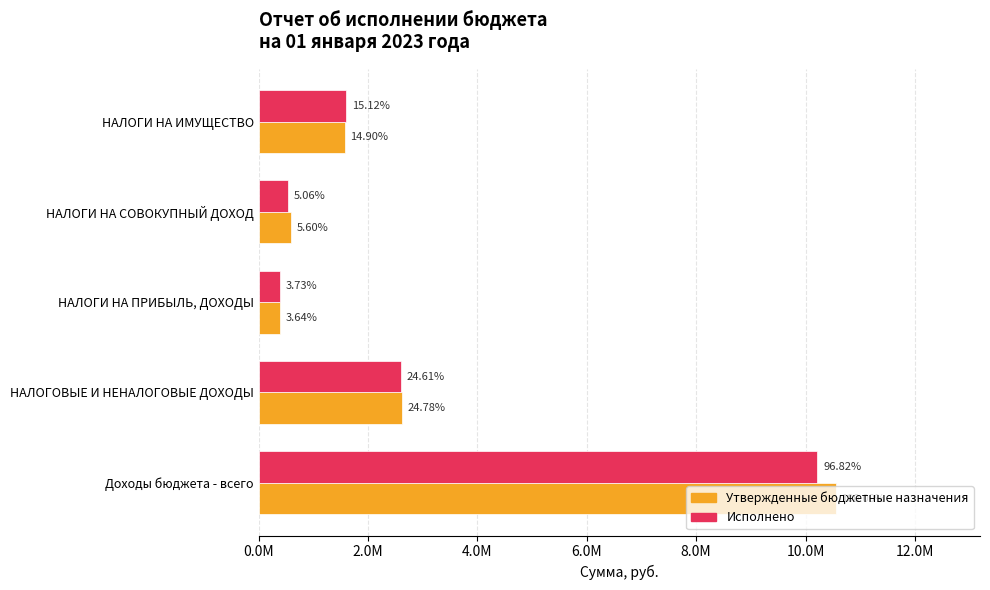

What are all the series names shown in the legend?

Утвержденные бюджетные назначения, Исполнено